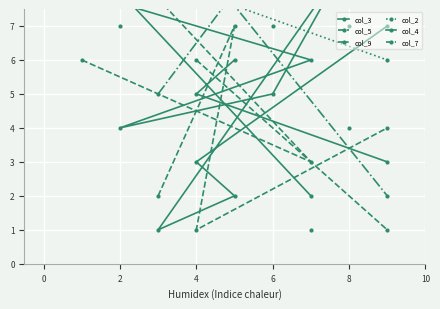

True or false: col_2 and col_9 cross at least once.

True